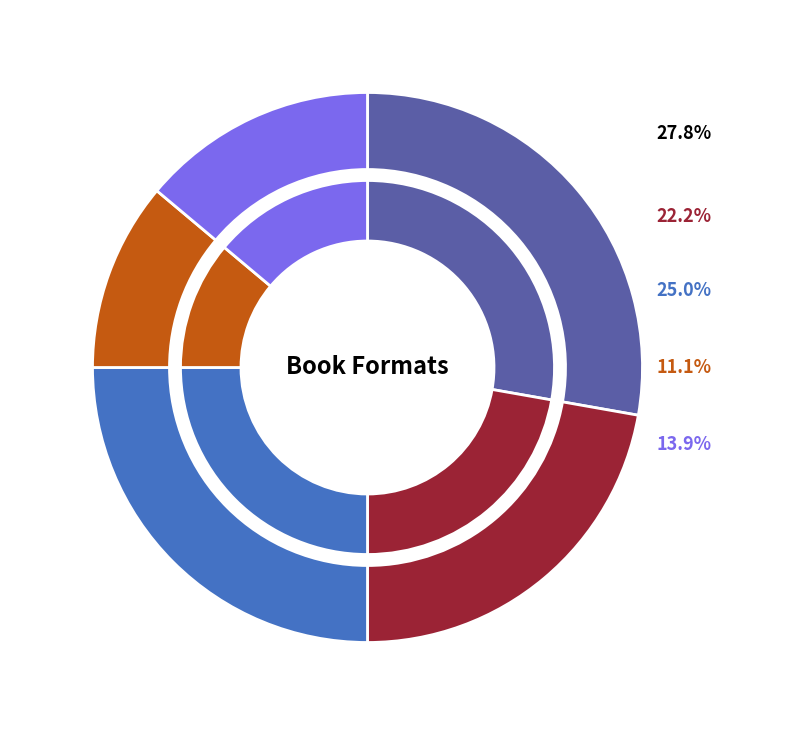

Which category has the smallest portion of the pie?

Mass Market Paperback